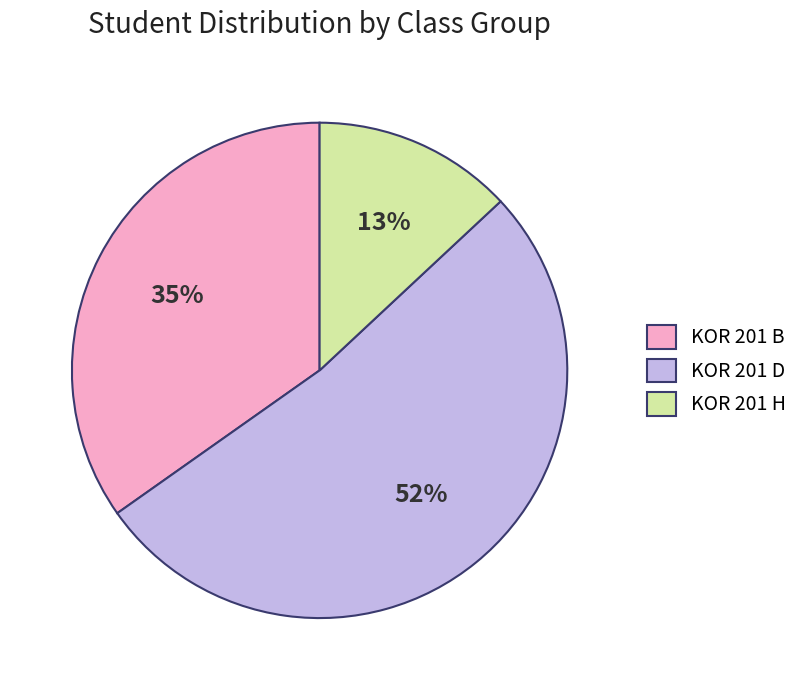

What is the smallest slice in the pie chart?

KOR 201 H